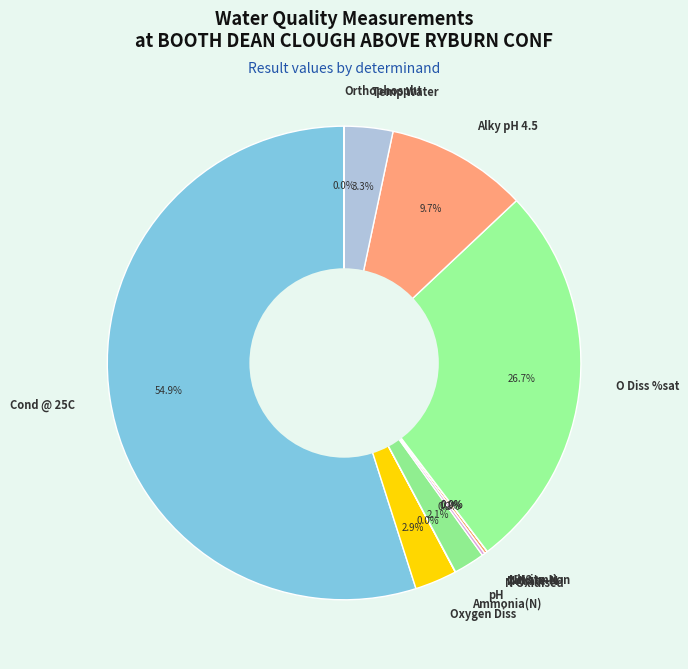

What percentage is NOT represented by Cond @ 25C?

45.1%